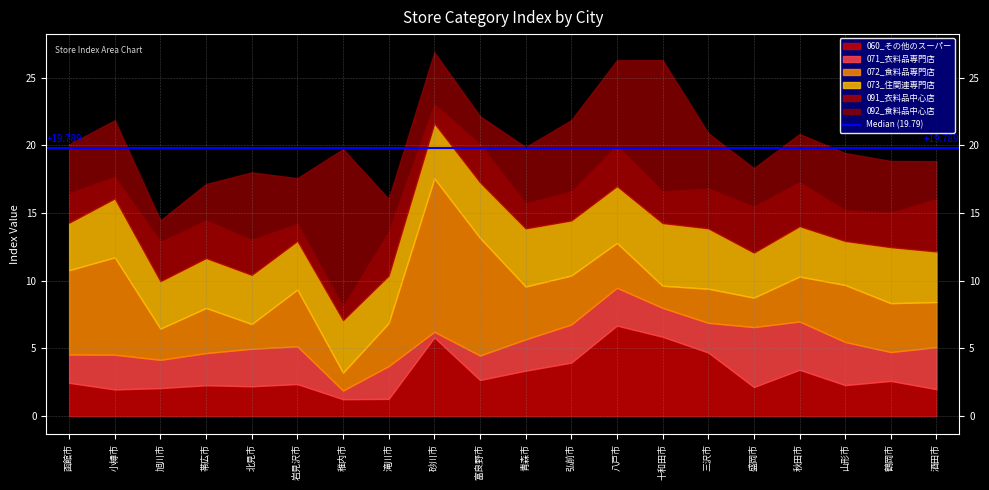

True or false: 073_住関連専門店 has more than 2 interior local peaks.

True